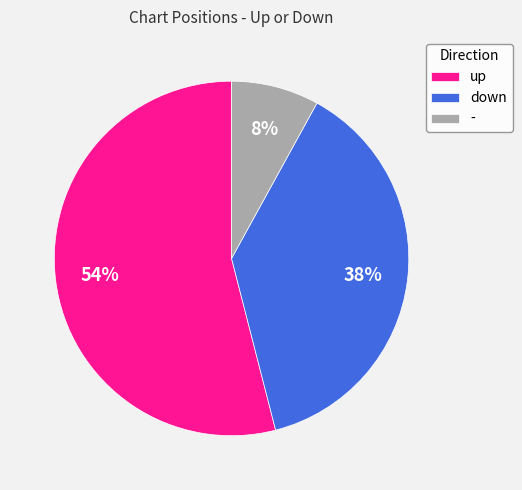

Combined, do up and down account for over 50%?

Yes